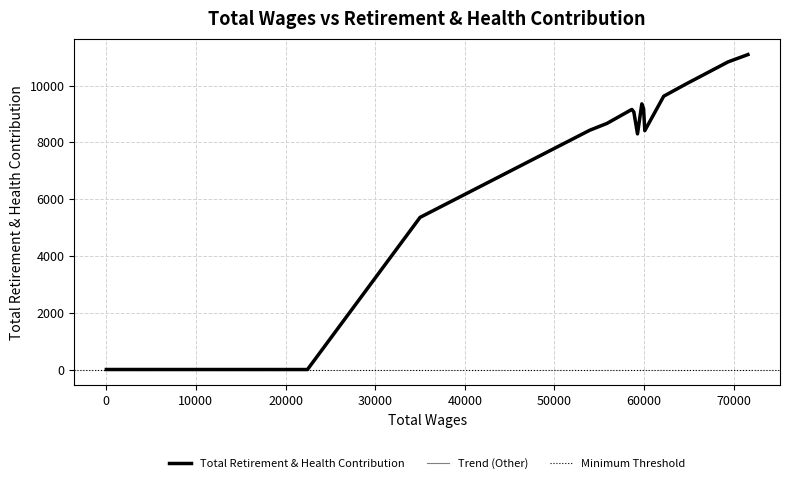

What is the change in value from 6 to 9?

-197